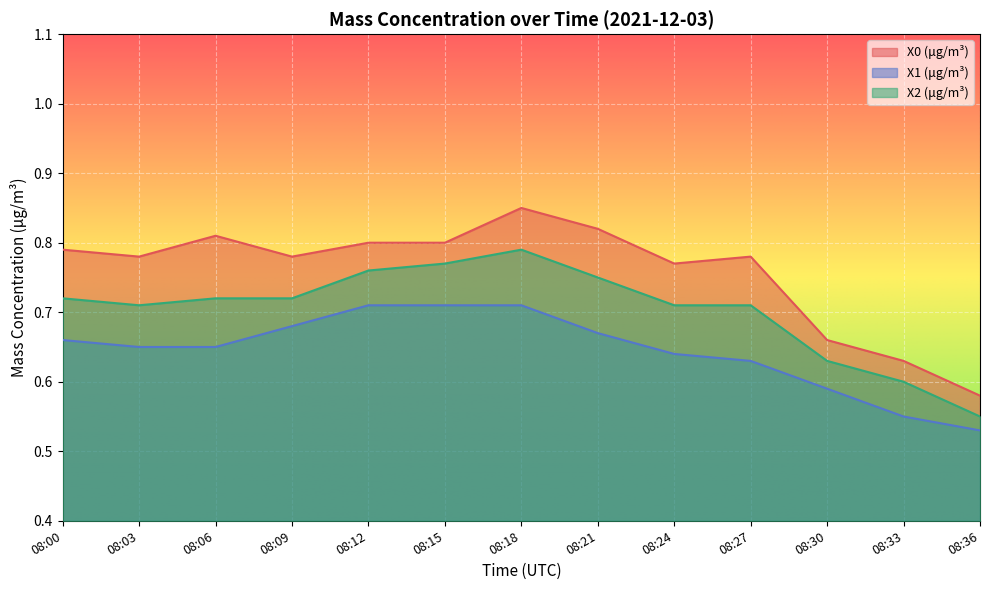

The value of X1 (μg/m³) at 08:18 is 0.7. True or false?

True